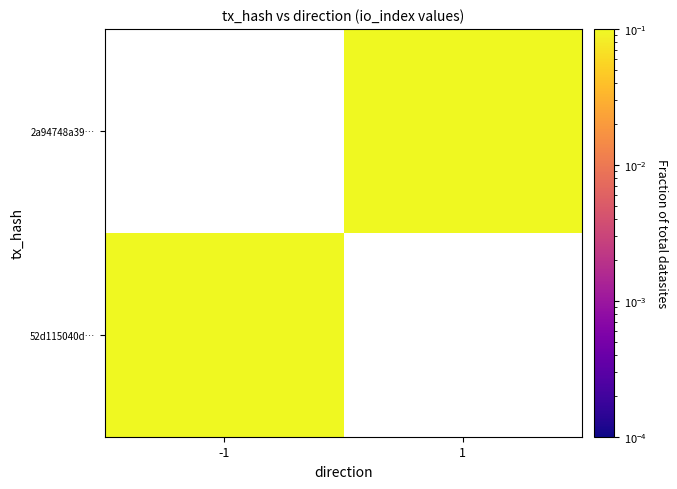

List the series in order of their overall mean, lowest first.

52d115040d…, 2a94748a39…